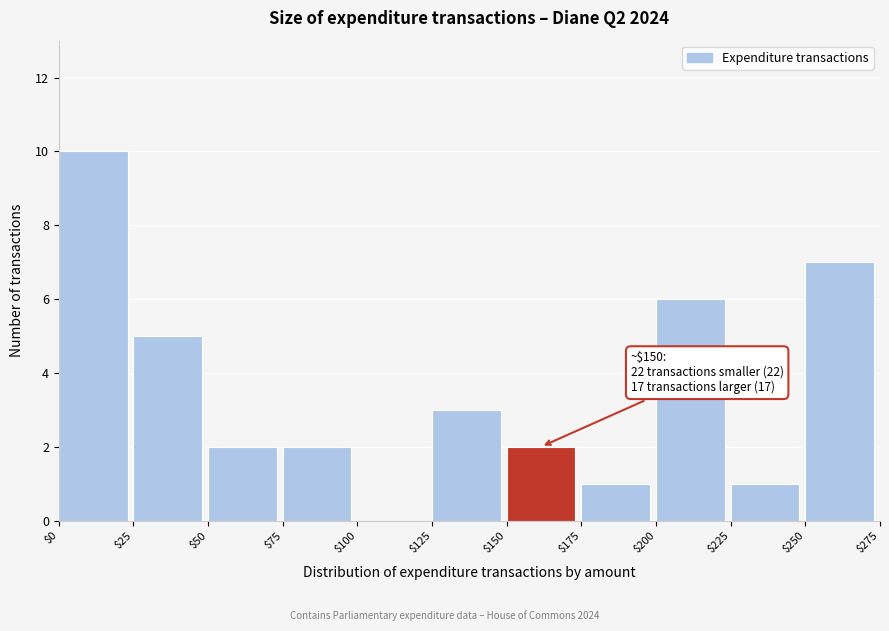

Over which range of the x-axis is the bar tallest?

$0 to $25